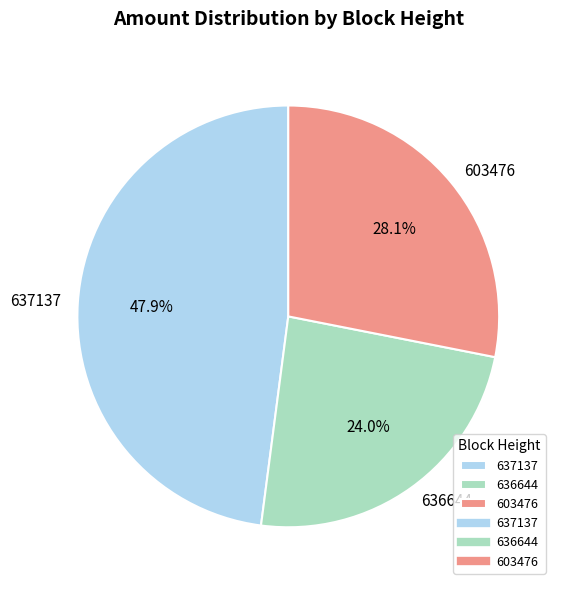

To the nearest percent, what is the difference between the largest and smallest slice percentages?

24%